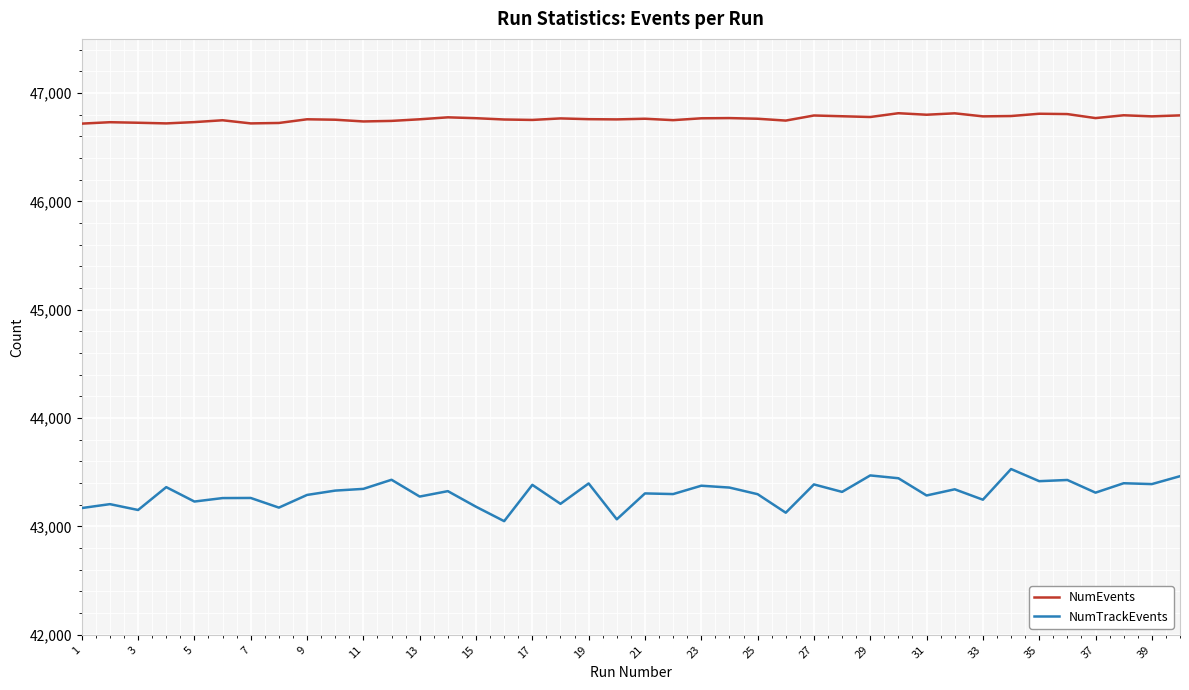

Which series has the widest spread of values?

NumTrackEvents